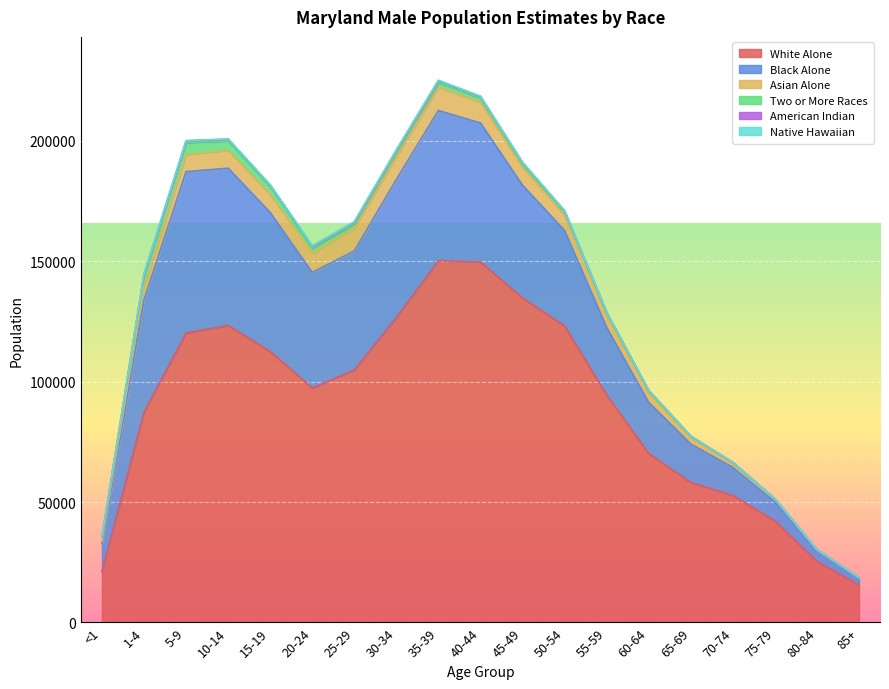

Is it true that Native Hawaiian equals 8 at 80-84?

True